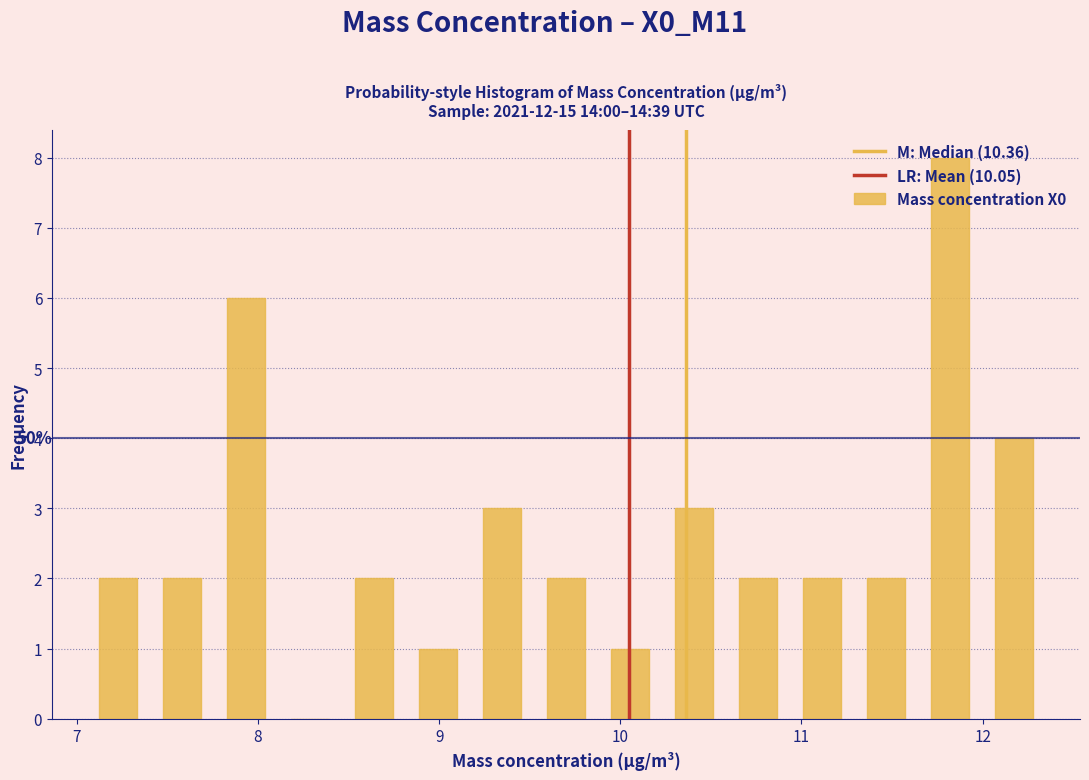

Around what value on the x-axis is the tallest bar? Give the approximate position of its centre, as read against the axis.

11.8